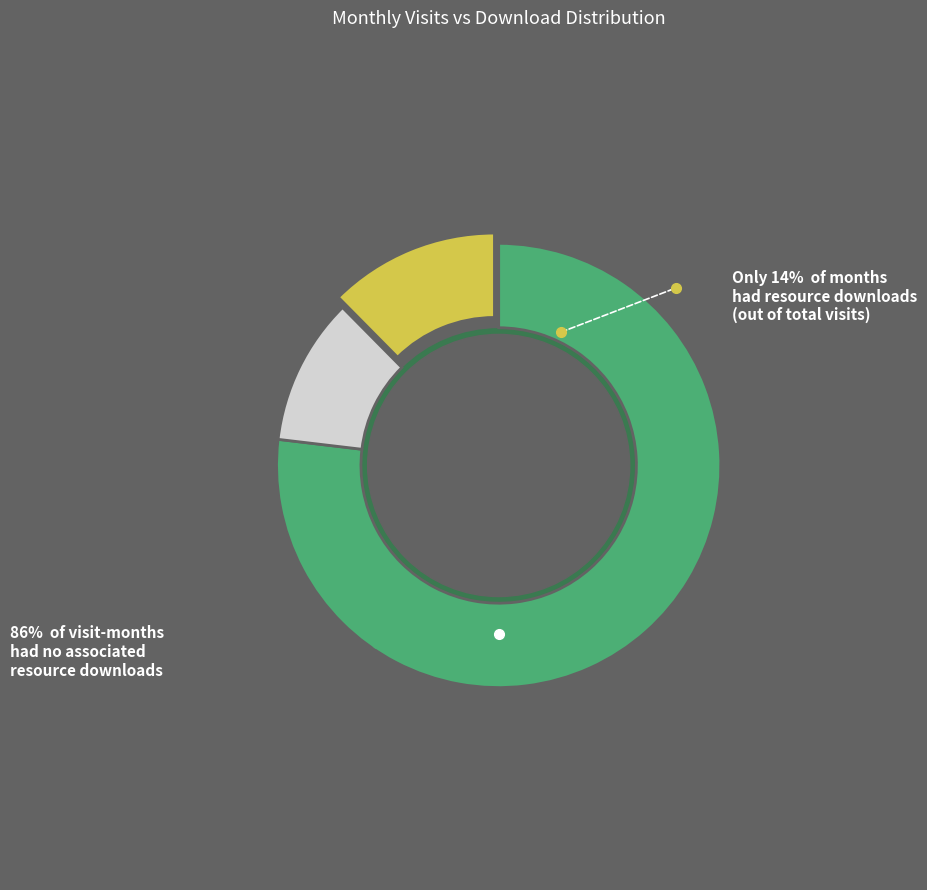

Is there a majority slice in this chart?

Yes